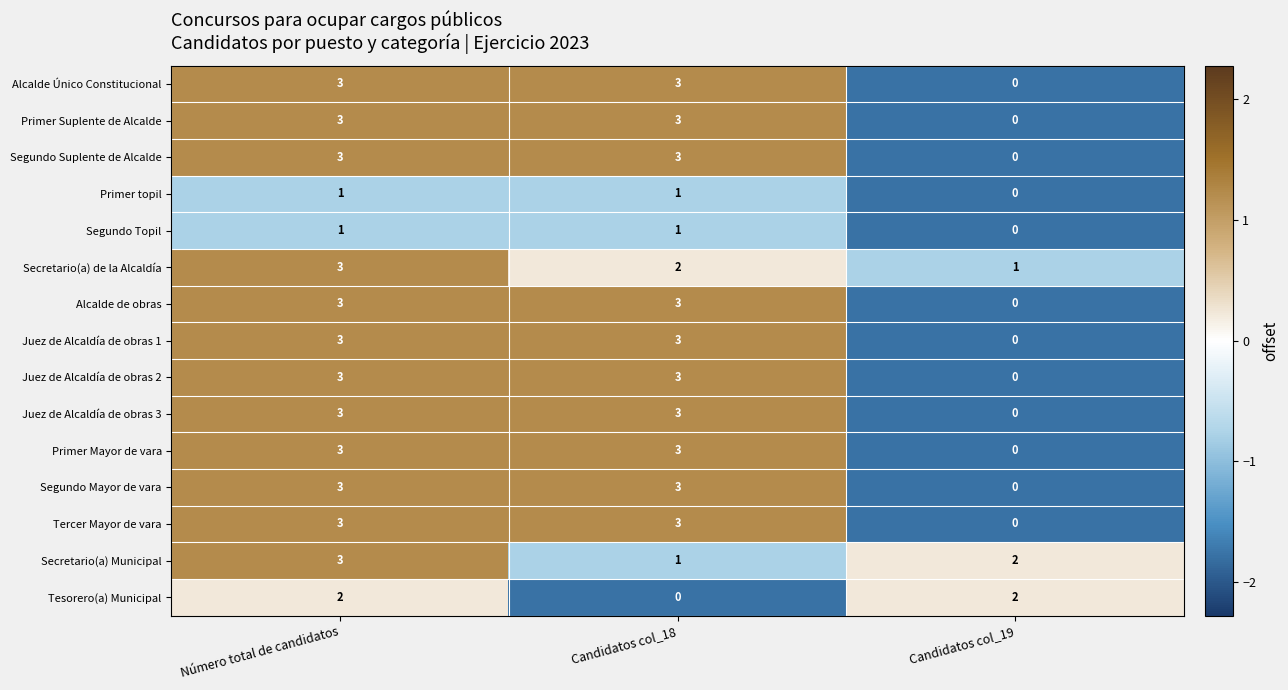

What is the difference between the highest and lowest values at Candidatos col_19?

2